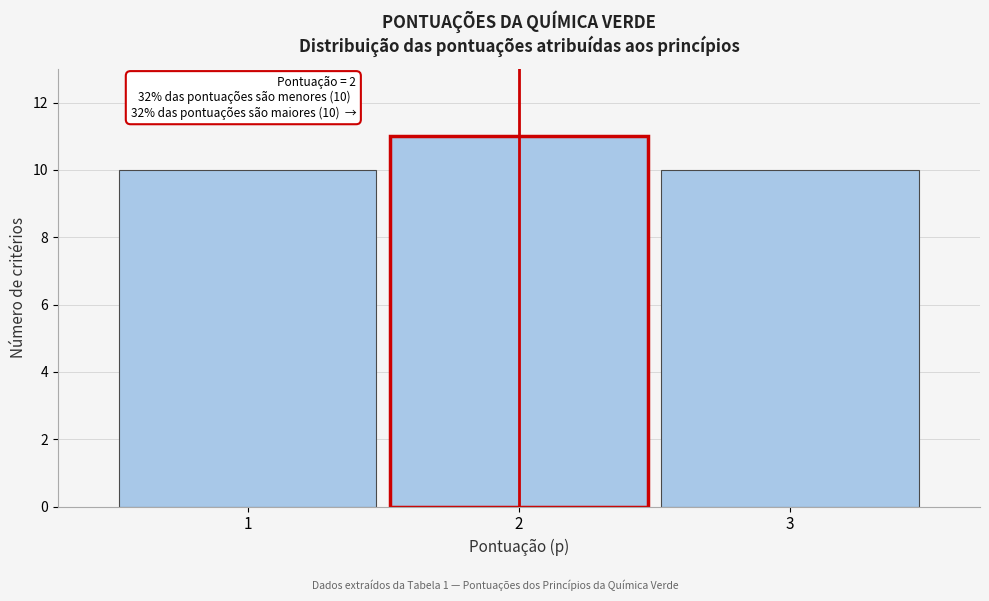

Over which range of the x-axis is the bar tallest?

1.5 to 2.5